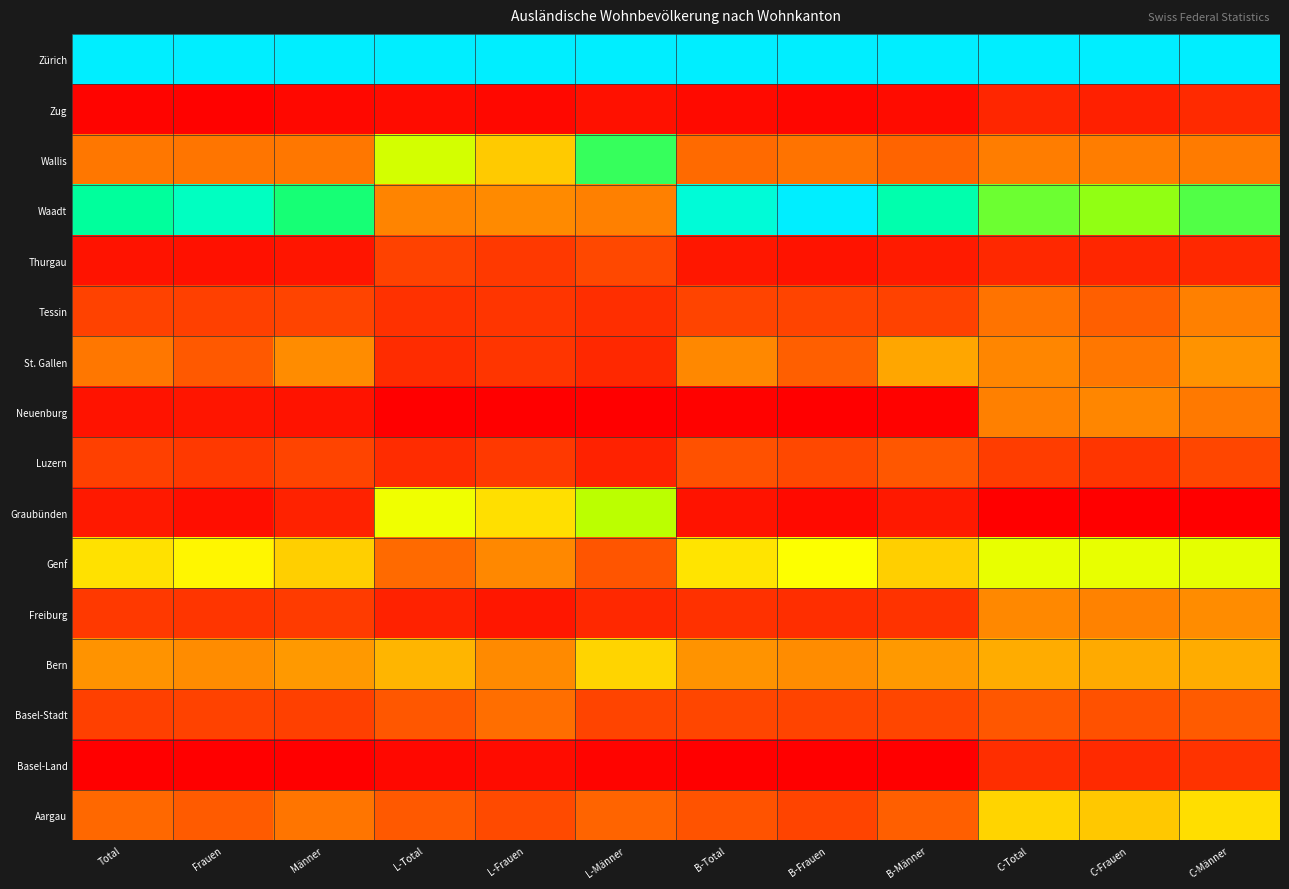

Rank the series at C-Total from highest to lowest value.

Zürich, Waadt, Genf, Aargau, Bern, Freiburg, St. Gallen, Neuenburg, Wallis, Tessin, Basel-Stadt, Luzern, Basel-Land, Thurgau, Zug, Graubünden